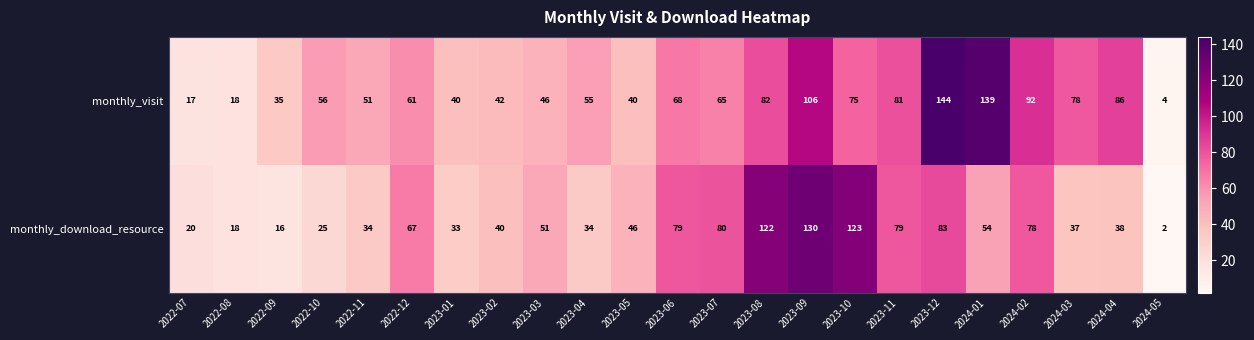

Read the monthly_visit value at 2023-07.

65